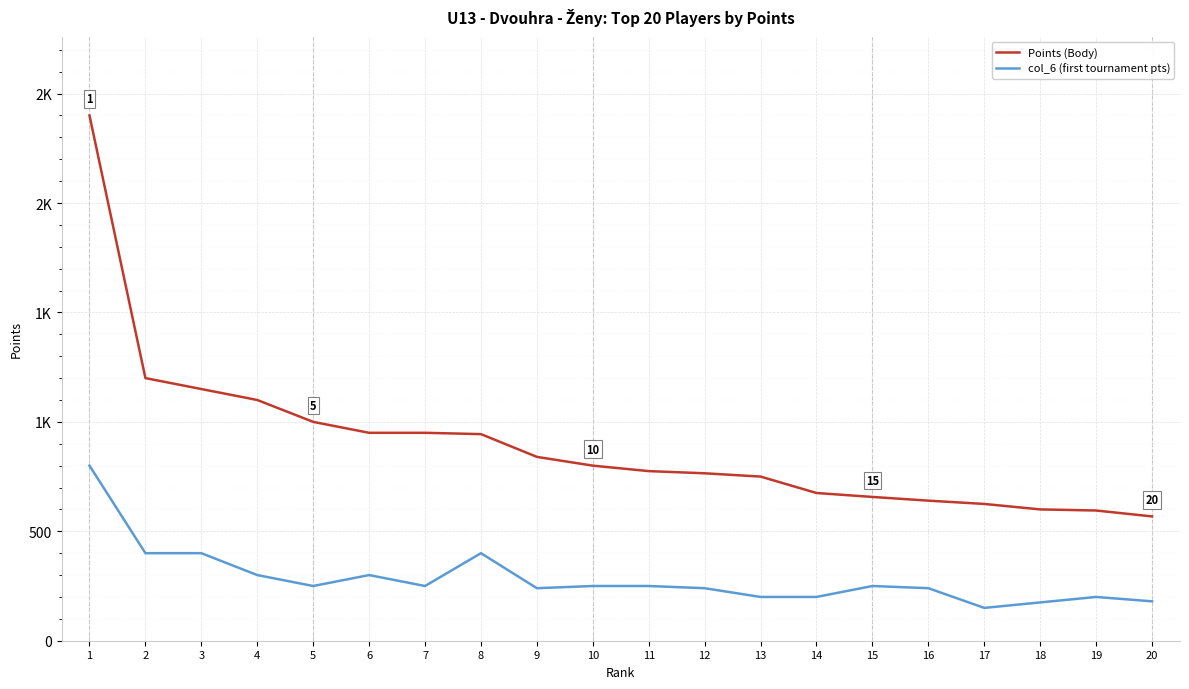

Does the chart display data point markers on the line(s)?

No